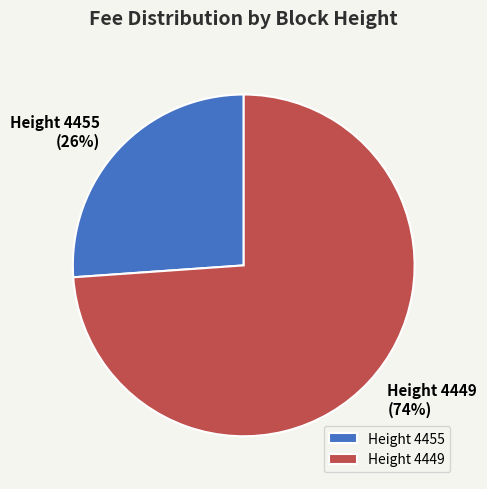

What is the ratio of the value at Height 4455 to the value at Height 4449?

0.4